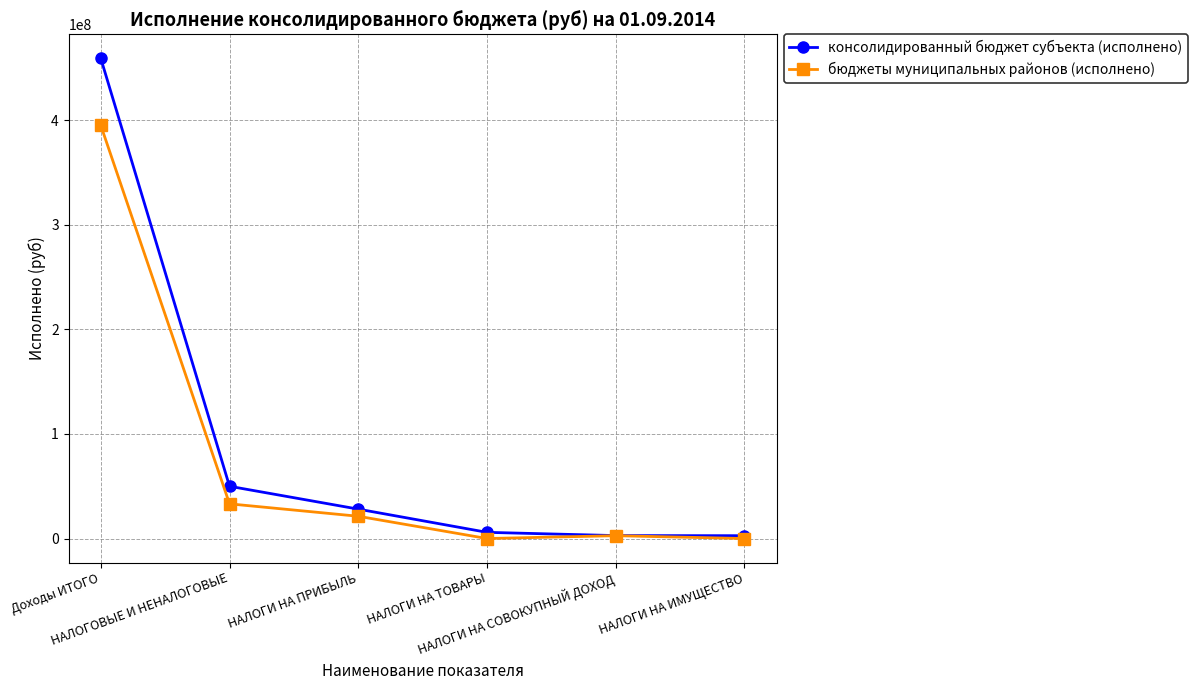

What is the lowest value of the консолидированный бюджет субъекта (исполнено) series?

2712190.2